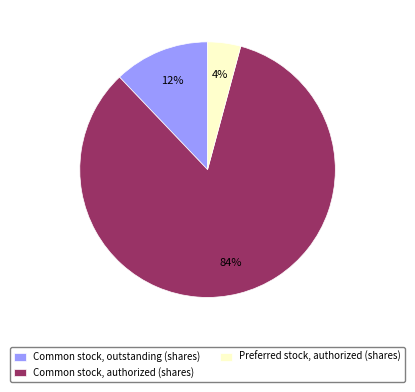

Which has a higher value, Preferred stock, authorized (shares) or Common stock, outstanding (shares)?

Common stock, outstanding (shares)